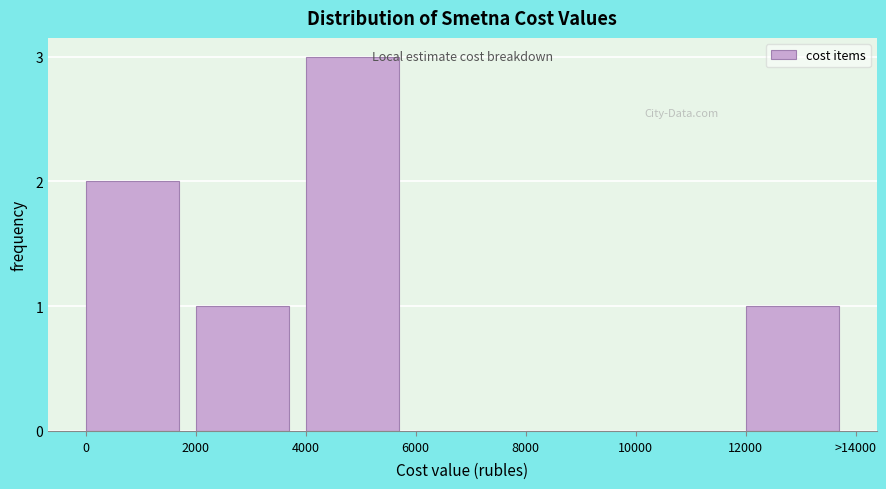

Reading left to right, transcribe all the data shown in this chart.

0=2	2000=1	4000=3	6000=0	8000=0	10000=0	12000=1